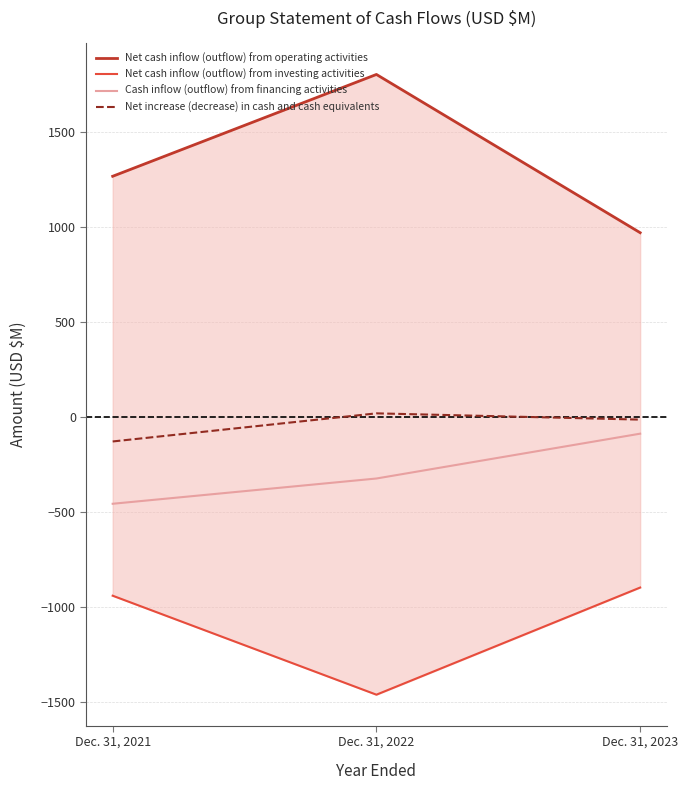

What is the value of the Net increase (decrease) in cash and cash equivalents point at the 1st from the left?

-128